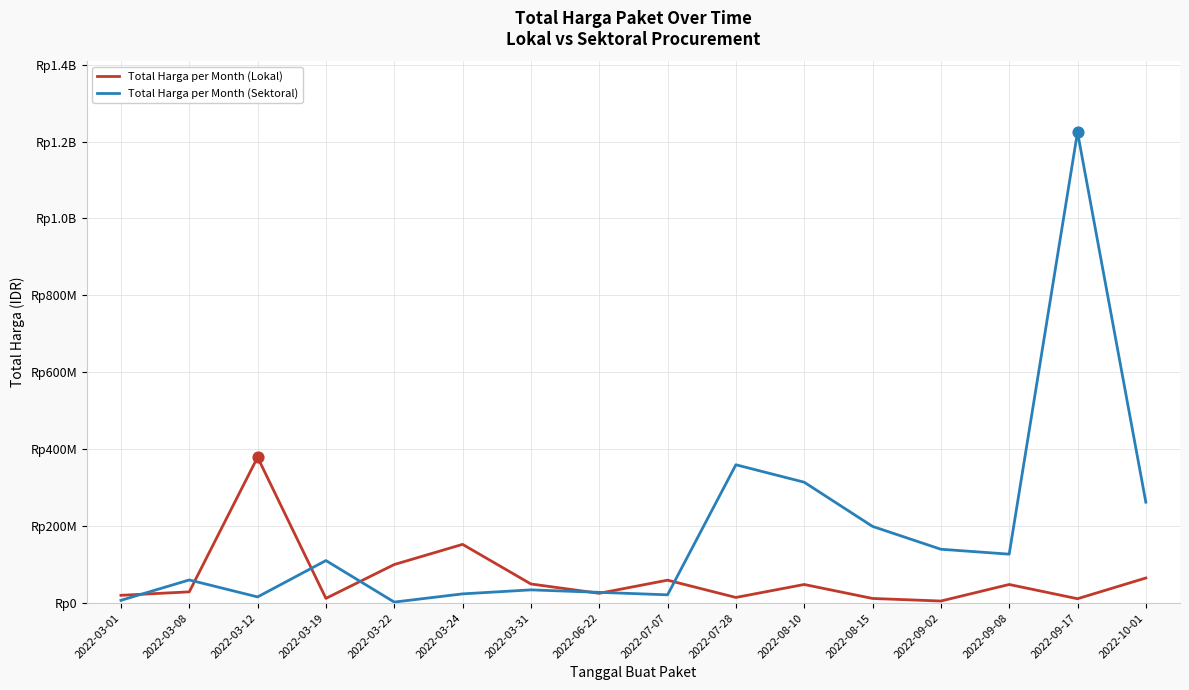

At how many categories does at least one series exceed 907662823?

1